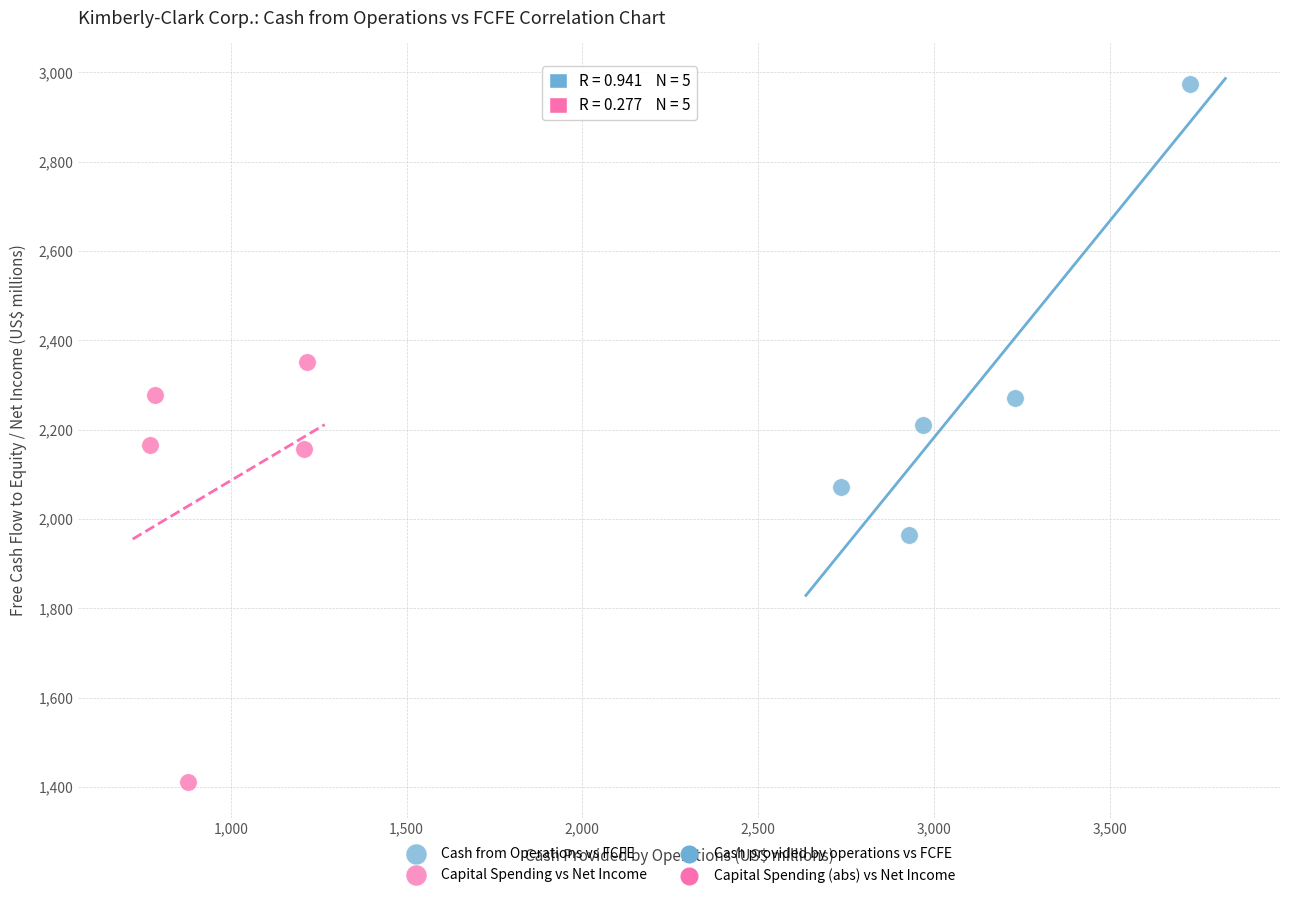

Which series reaches the minimum Y coordinate?

Capital Spending vs Net Income